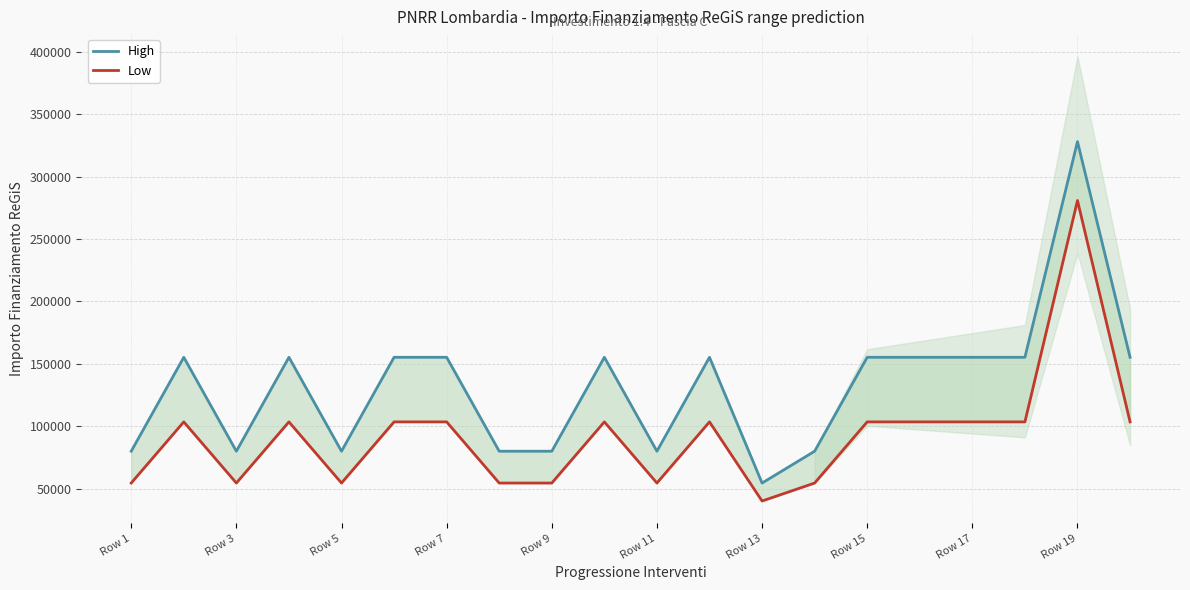

True or false: High and Low intersect in this chart.

False